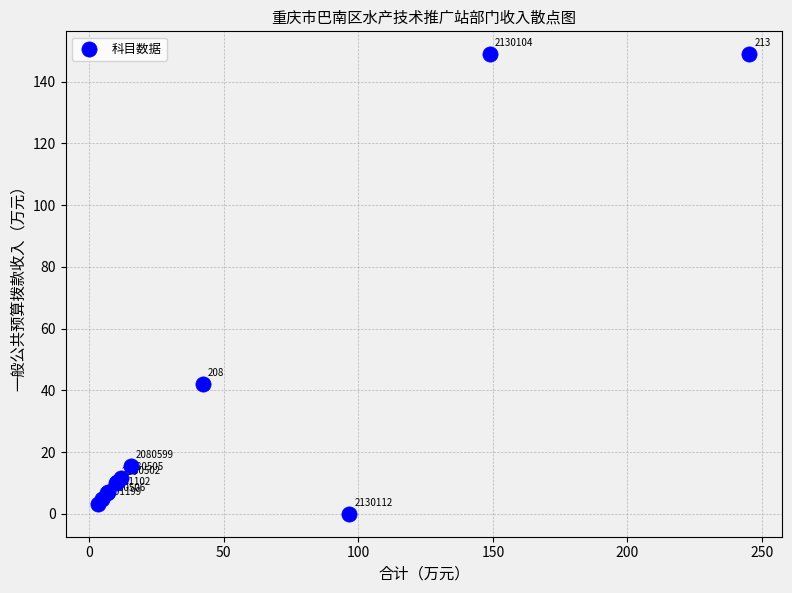

What Y value in the scatter plot is closest to 74?

42.1